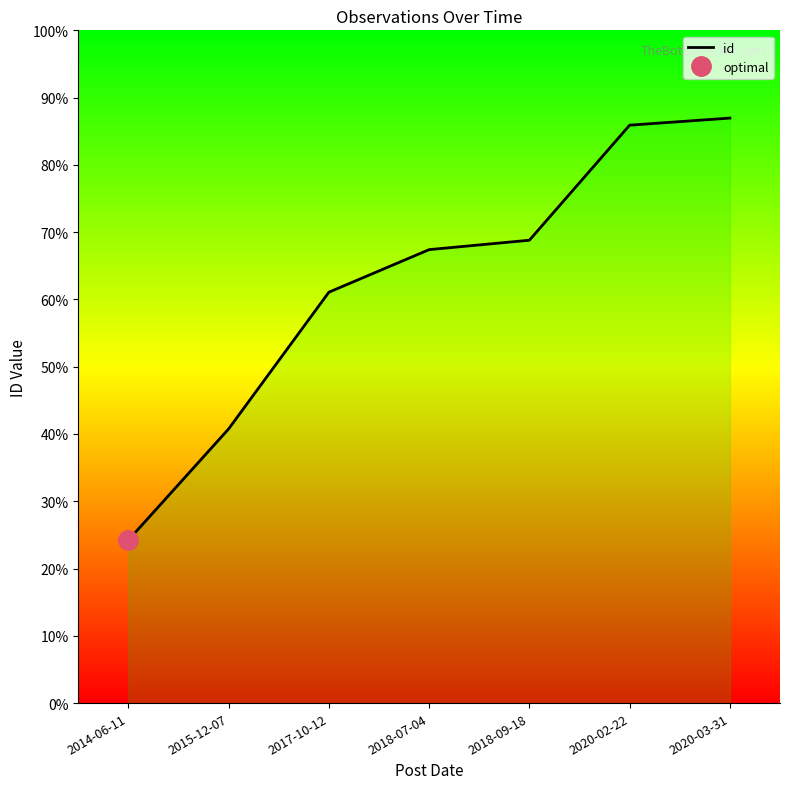

The value at 2018-07-04 is 3613. True or false?

False